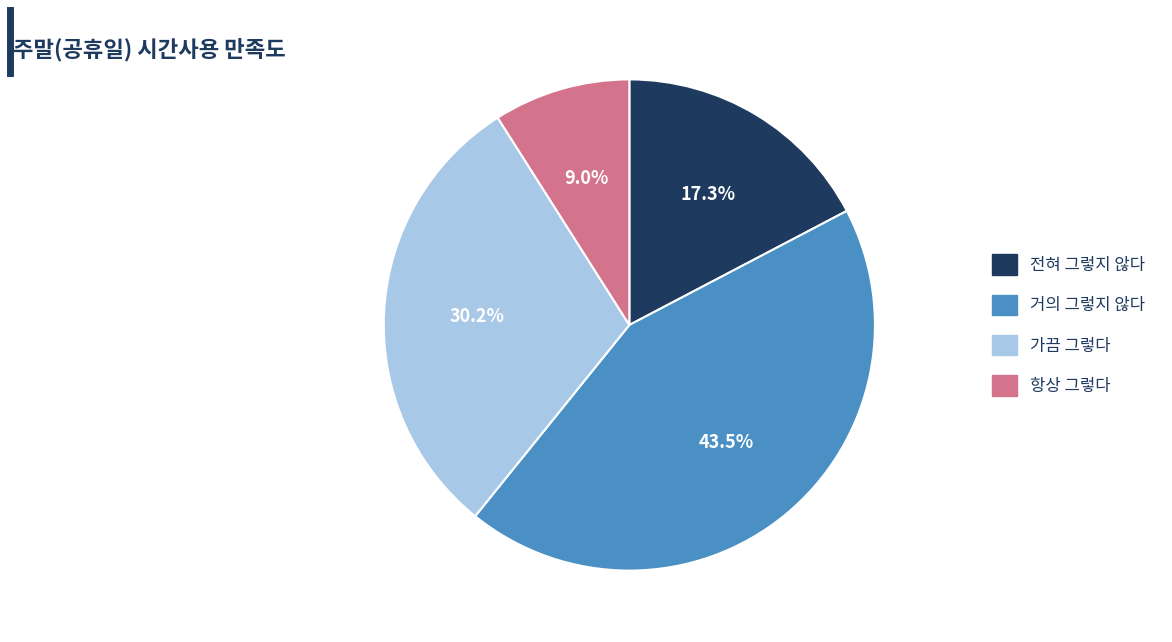

What percentage is the 항상 그렇다 slice, to the nearest percent?

9%